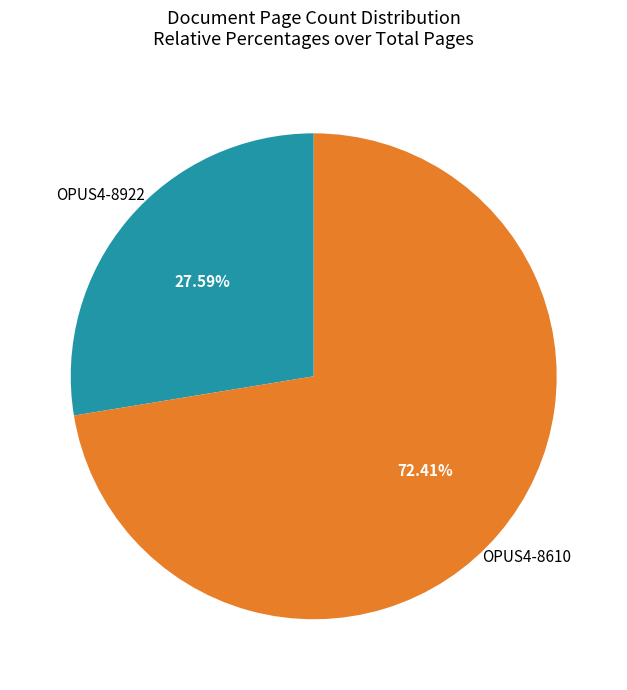

Is there a majority slice in this chart?

Yes